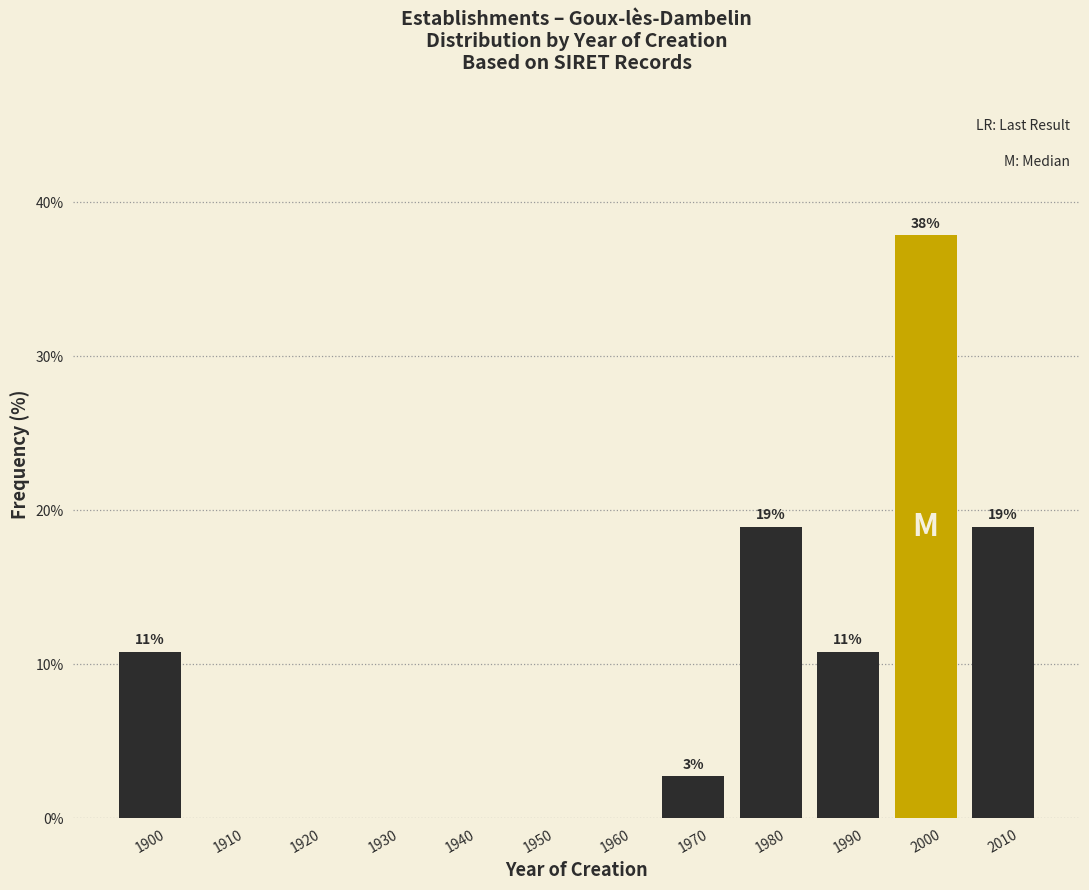

Which has a higher value, 1990 or 1960?

1990